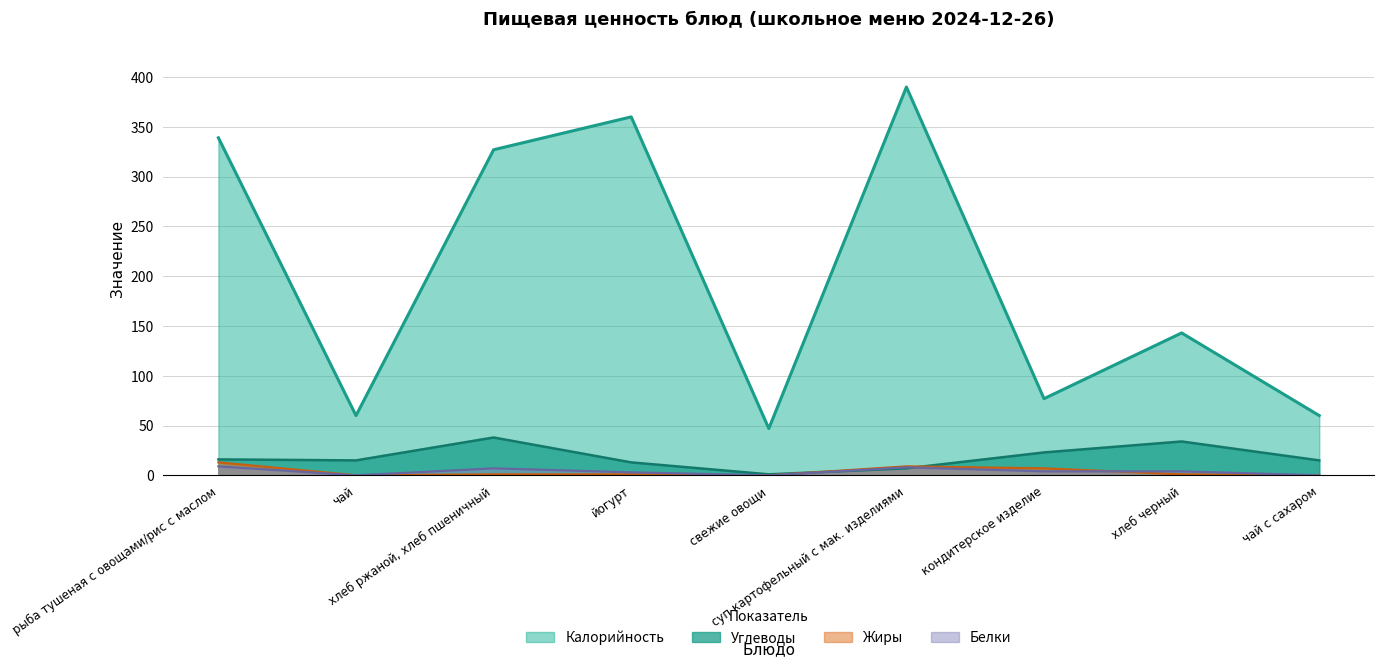

How many lines are shown in the chart?

4